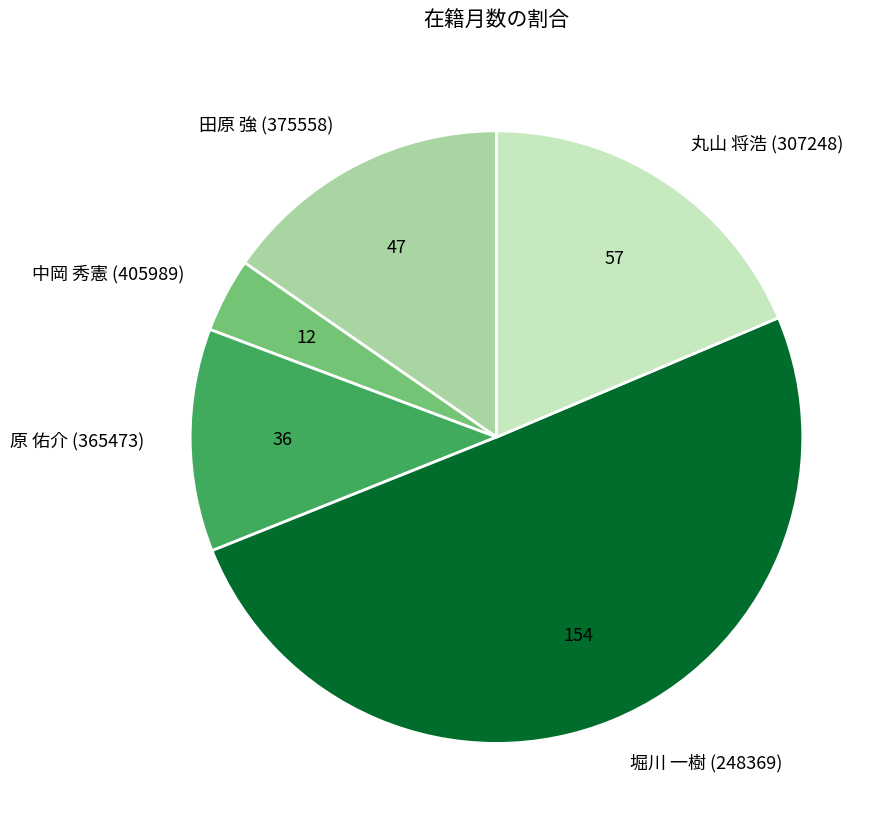

How many segments does this pie chart have?

5